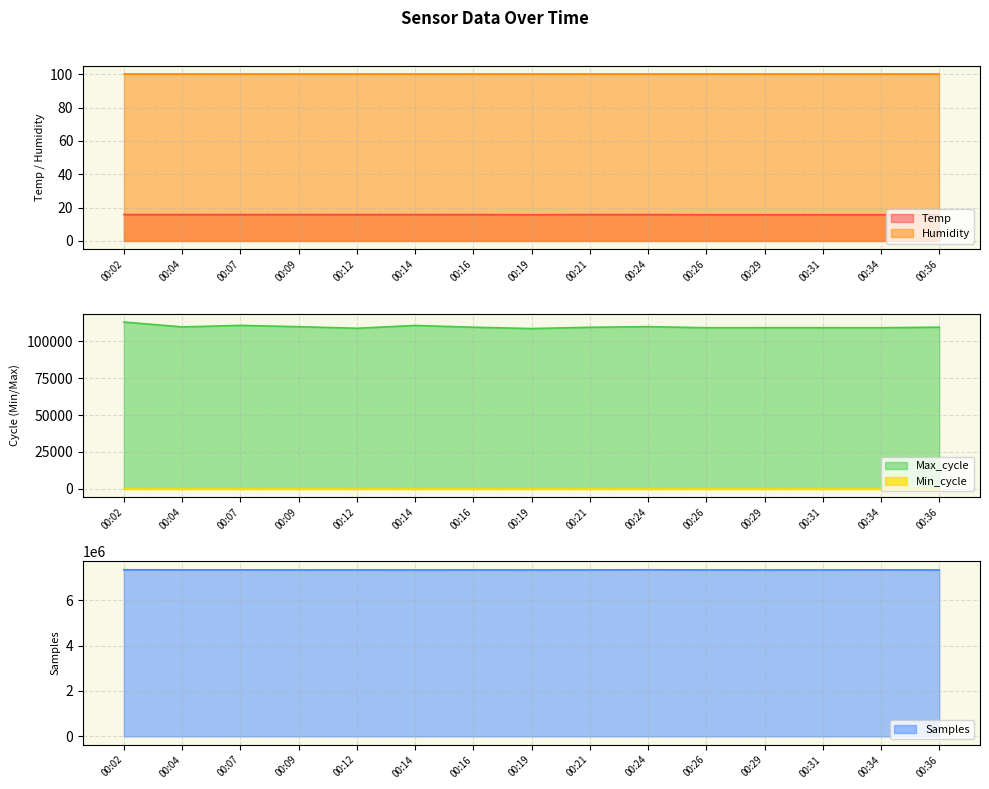

The Temp series shows 6.6 at 00:04. True or false?

False